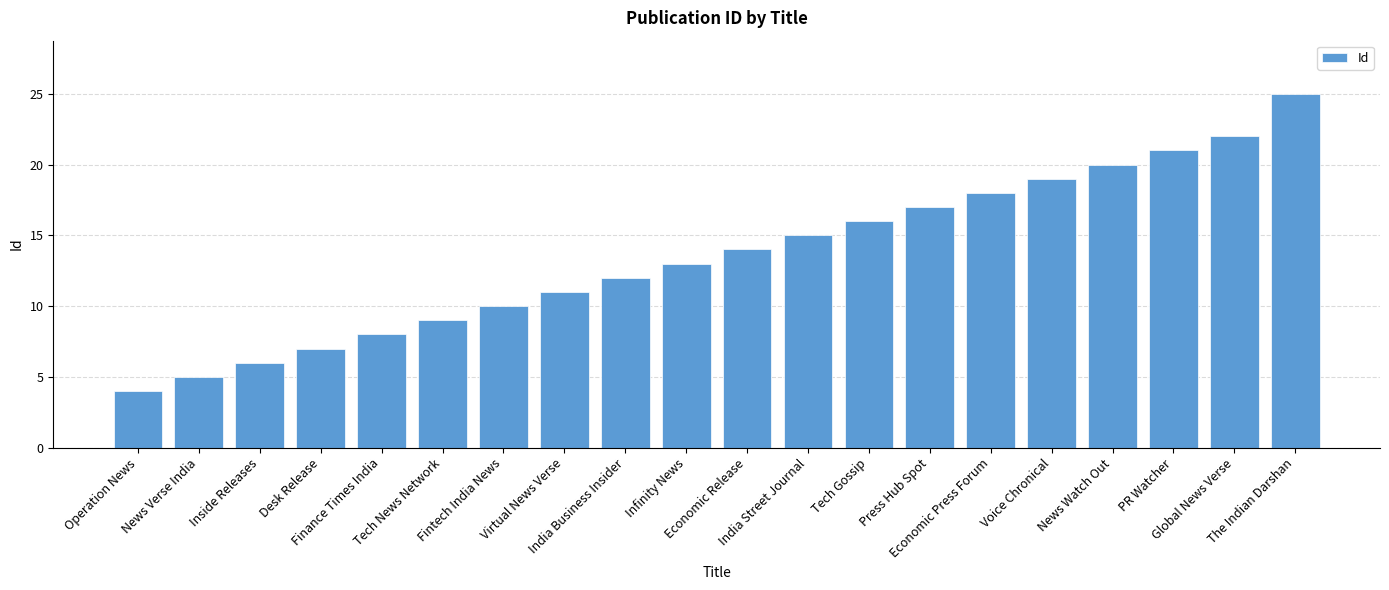

Rank the categories by value from highest to lowest.

The Indian Darshan, Global News Verse, PR Watcher, News Watch Out, Voice Chronical, Economic Press Forum, Press Hub Spot, Tech Gossip, India Street Journal, Economic Release, Infinity News, India Business Insider, Virtual News Verse, Fintech India News, Tech News Network, Finance Times India, Desk Release, Inside Releases, News Verse India, Operation News